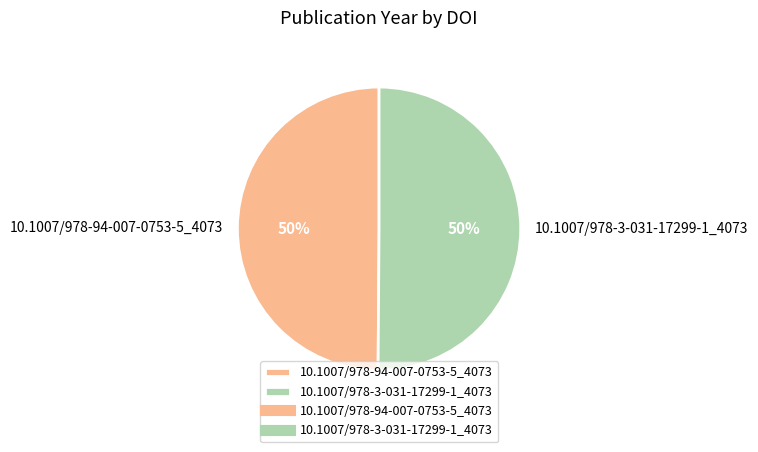

Combined, do 10.1007/978-3-031-17299-1_4073 and 10.1007/978-94-007-0753-5_4073 account for over 50%?

Yes